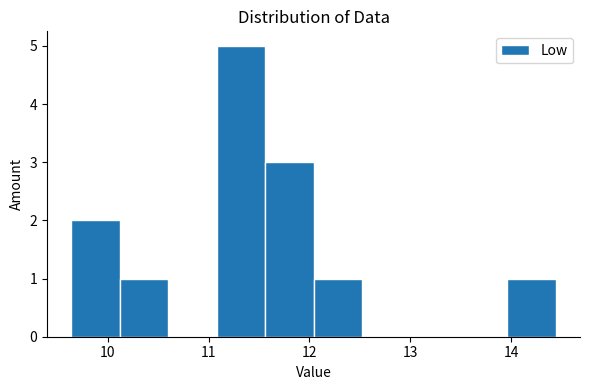

Reading left to right, list every bar in this chart as the range it spans on the x-axis followed by its height. Neither the bar edges nor the heights are printed on the chart, so give them approximately, as read against the axes.

9.64 to 10.12: 2
10.12 to 10.60: 1
10.60 to 11.08: 0
11.08 to 11.56: 5
11.56 to 12.04: 3
12.04 to 12.52: 1
12.52 to 13.00: 0
13.00 to 13.48: 0
13.48 to 13.96: 0
13.96 to 14.44: 1